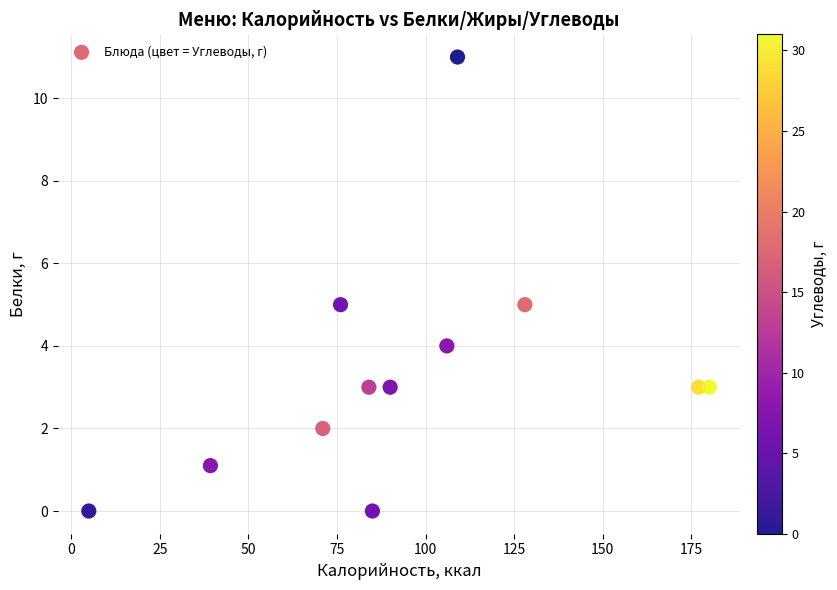

What is the range of Y values (max minus min)?

11.0